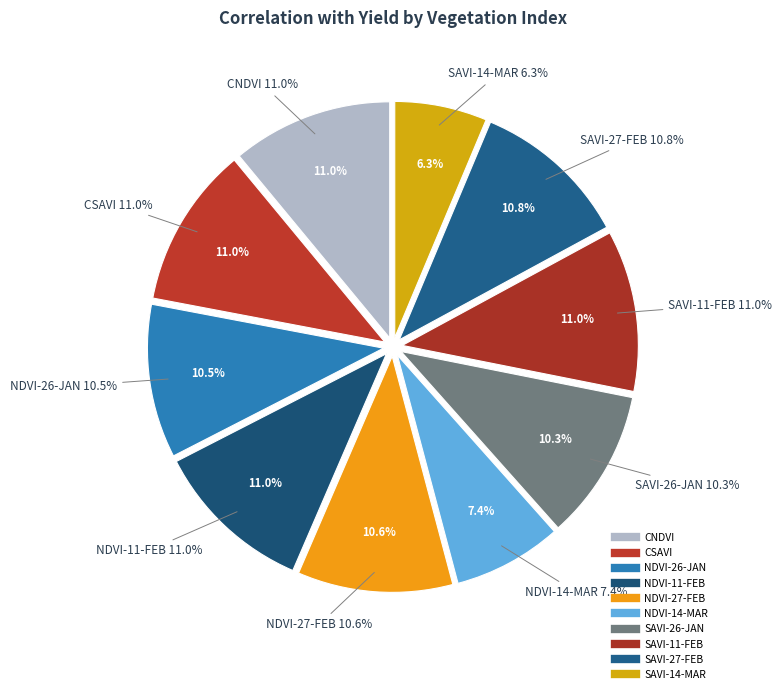

Combined, what portion of the pie is SAVI-27-FEB and CNDVI?

21.8%